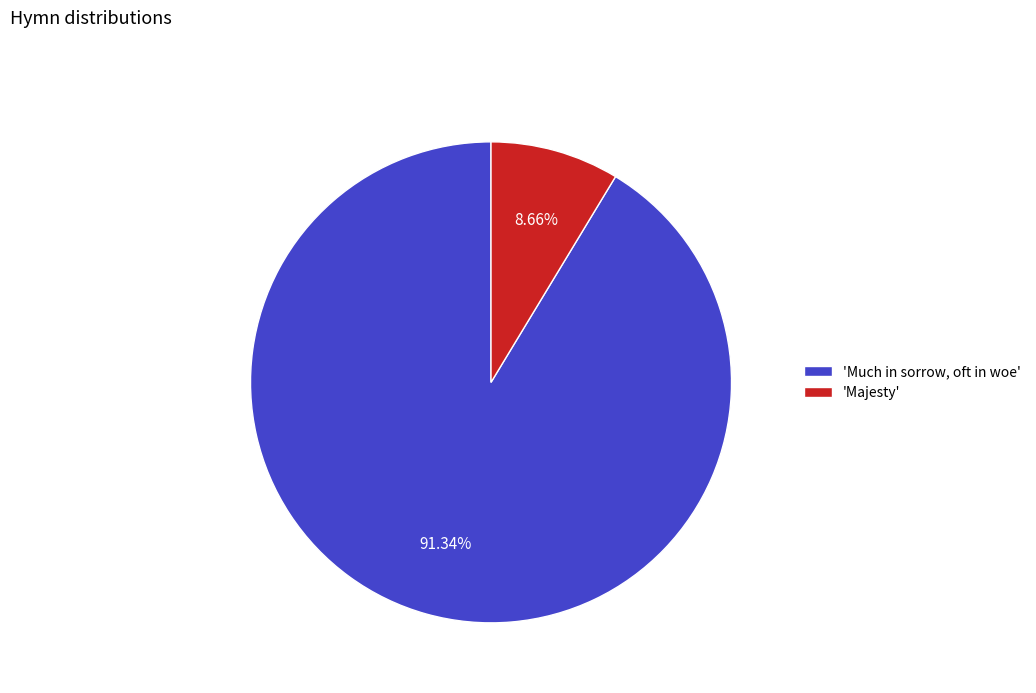

Between 'Much in sorrow, oft in woe' and 'Majesty', which is larger?

'Much in sorrow, oft in woe'